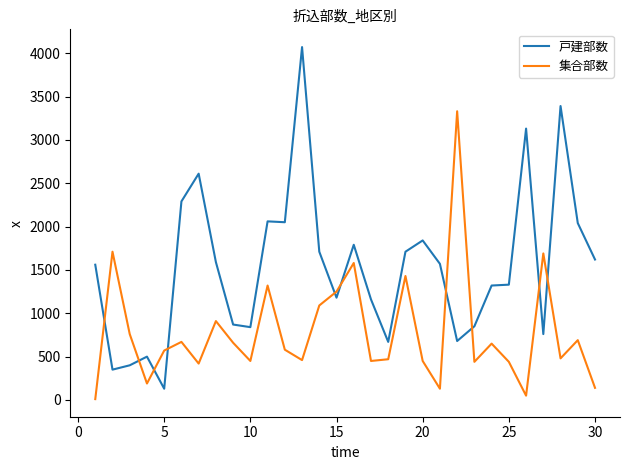

Which series has the largest total across all categories?

戸建部数